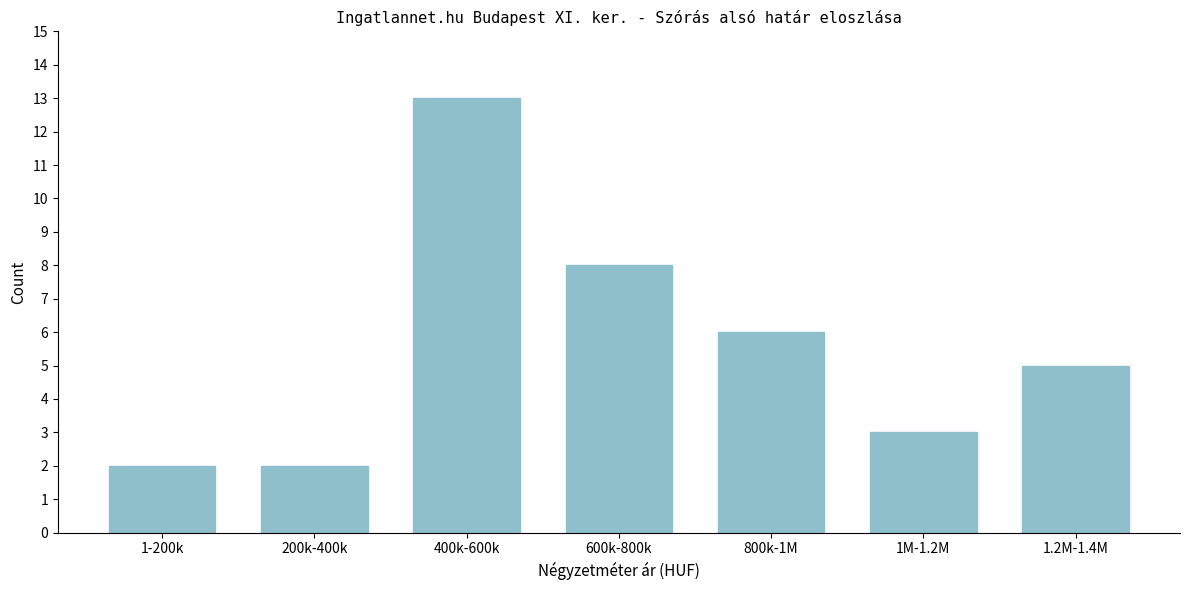

Reading left to right, what are all the values shown in this chart?

1-200k=2	200k-400k=2	400k-600k=13	600k-800k=8	800k-1M=6	1M-1.2M=3	1.2M-1.4M=5